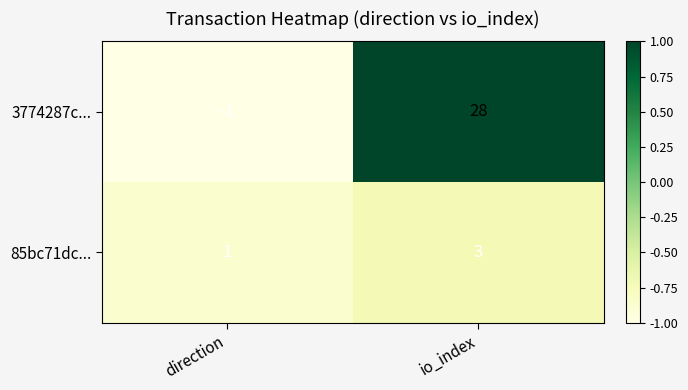

List the series in order of their peak value, highest first.

3774287c..., 85bc71dc...